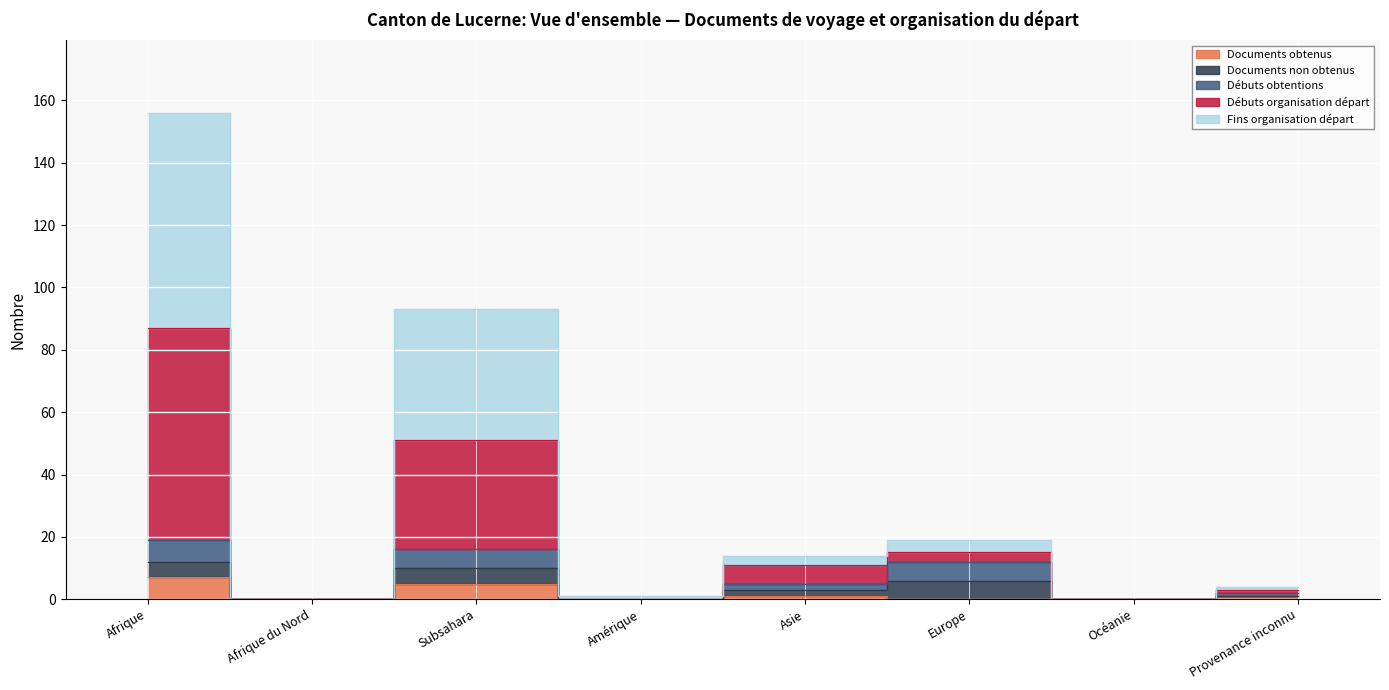

True or false: Débuts obtentions has more than 2 interior local peaks.

False